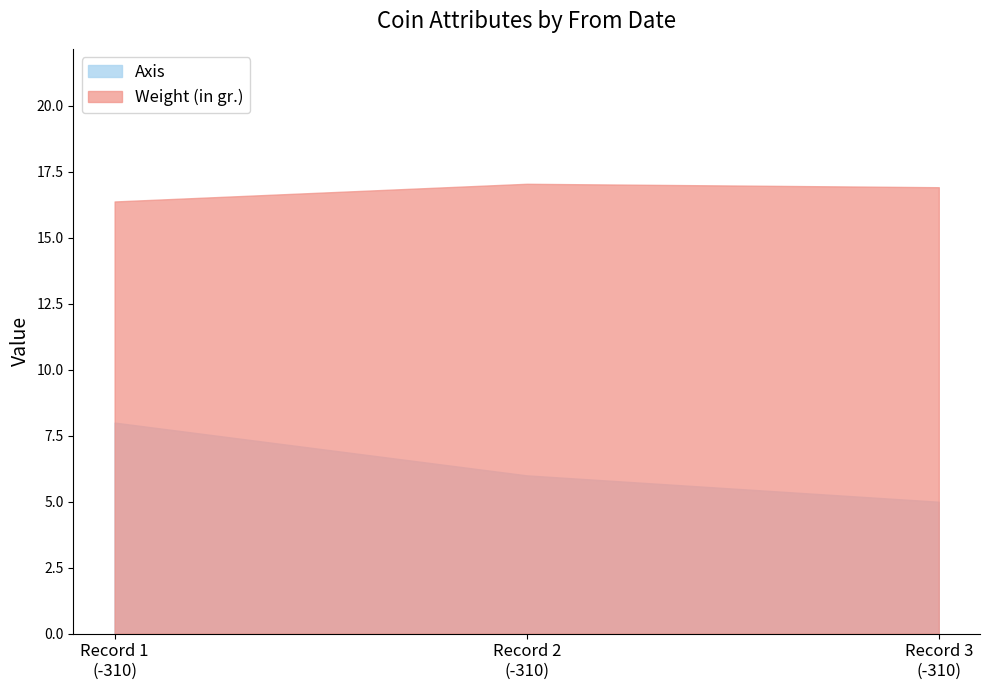

What is the difference between the maximum and minimum values in the Weight (in gr.) series?

0.7